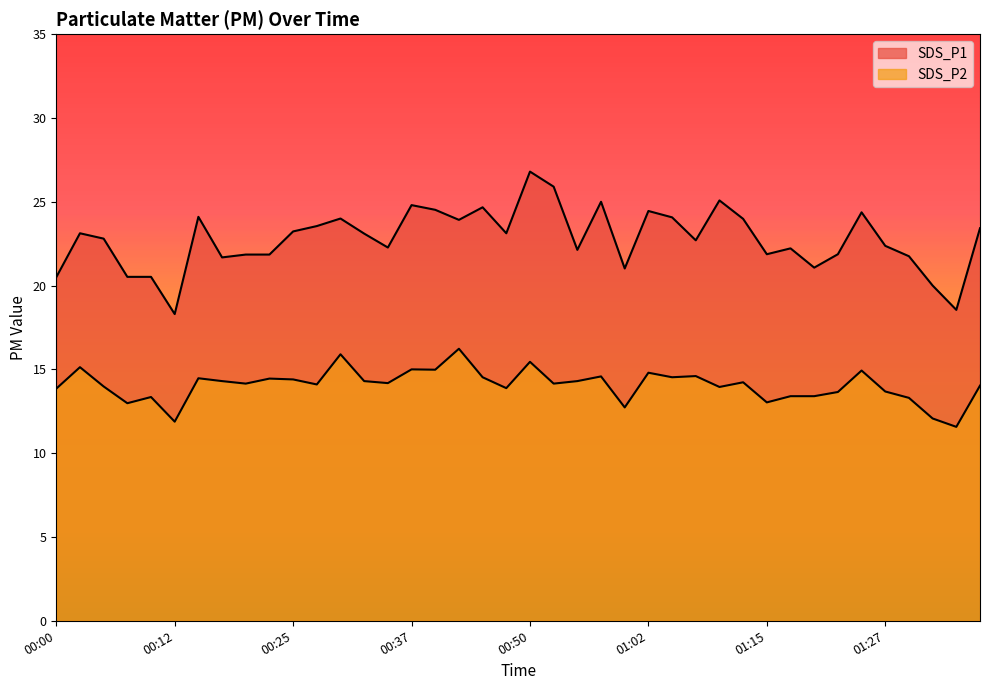

How many data points does each series have?

40